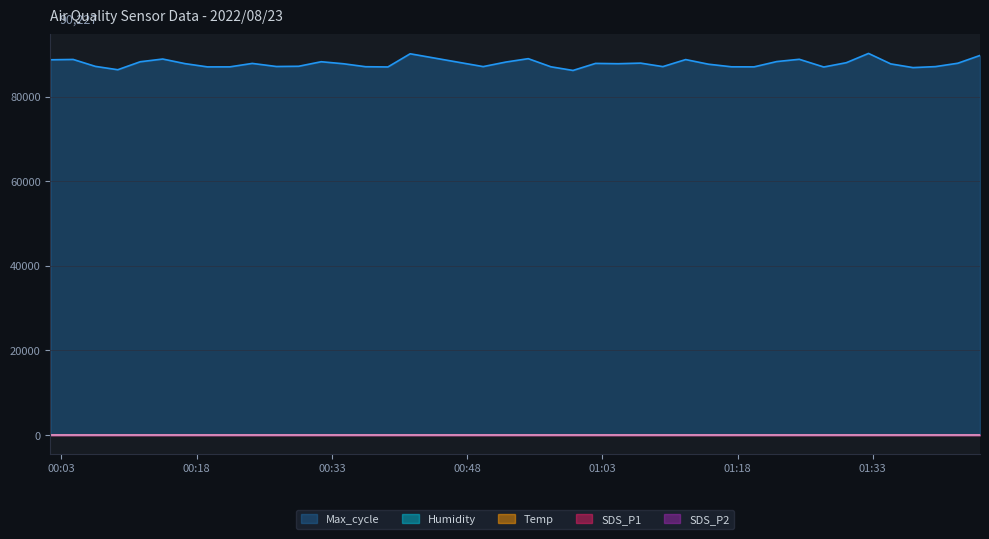

True or false: SDS_P1 and Humidity cross at least once.

False